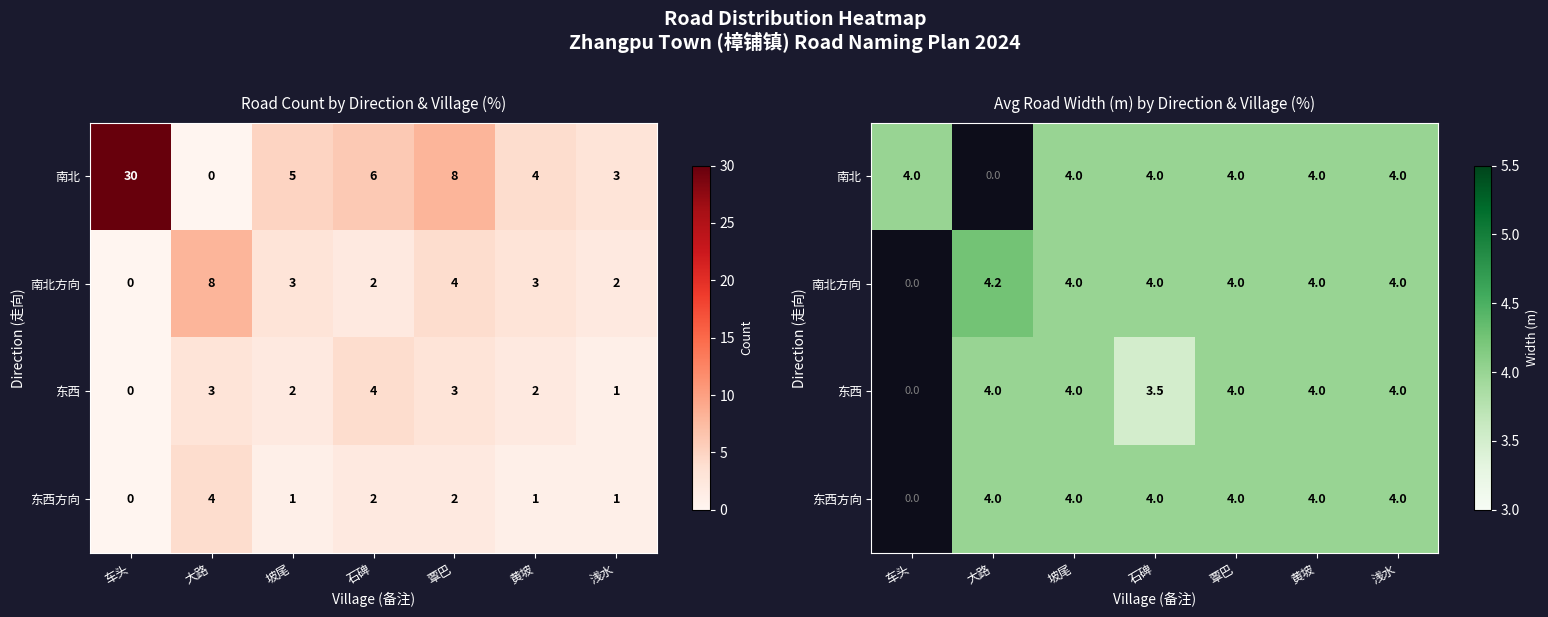

Which category has the lowest value in the 东西 series?

车头